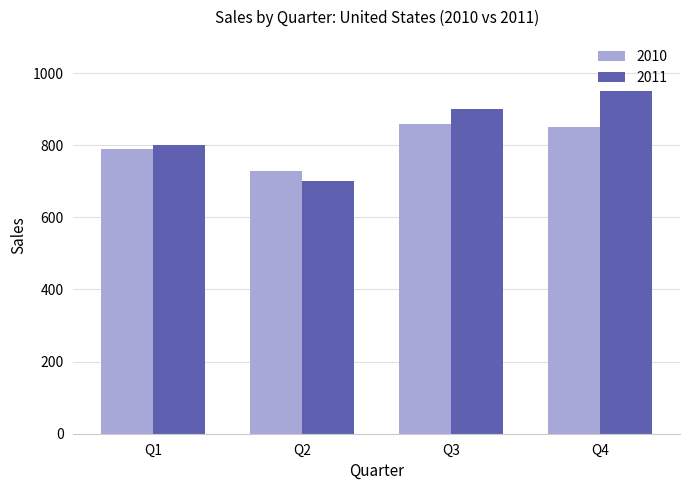

At which label does 2010 first exceed 850?

Q3